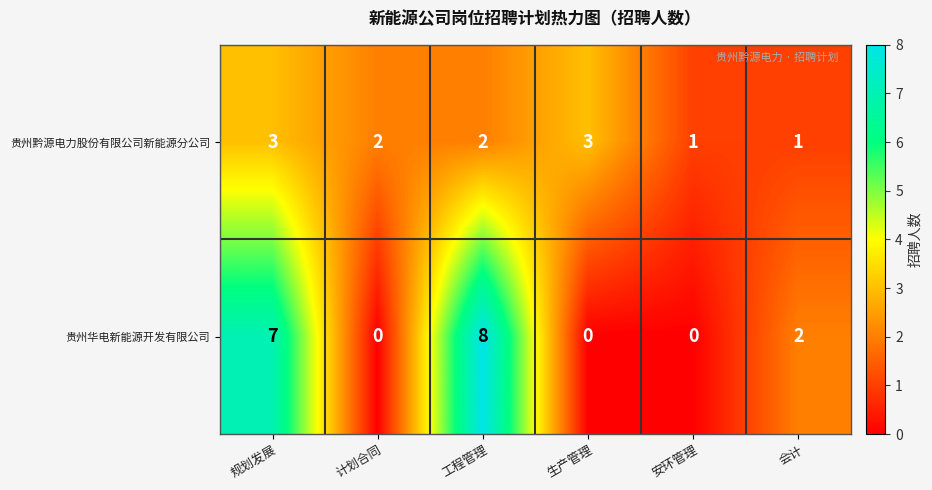

Where does the 贵州华电新能源开发有限公司 series first go above 2?

规划发展